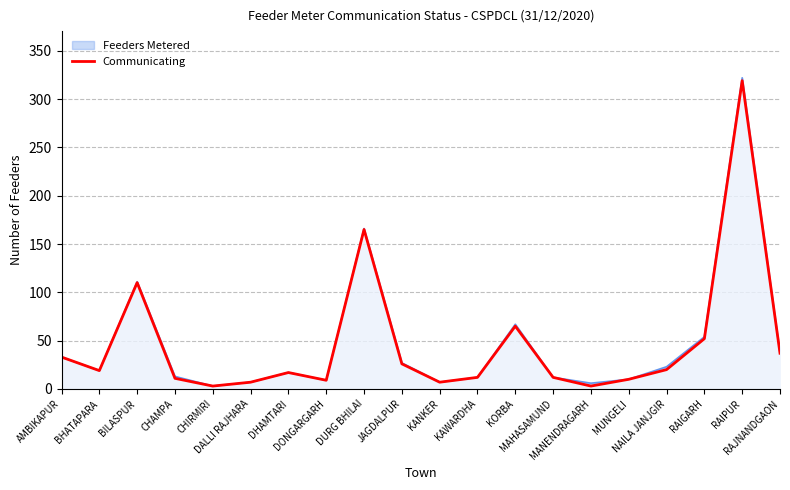

Is it true that the value at KAWARDHA is 12?

True